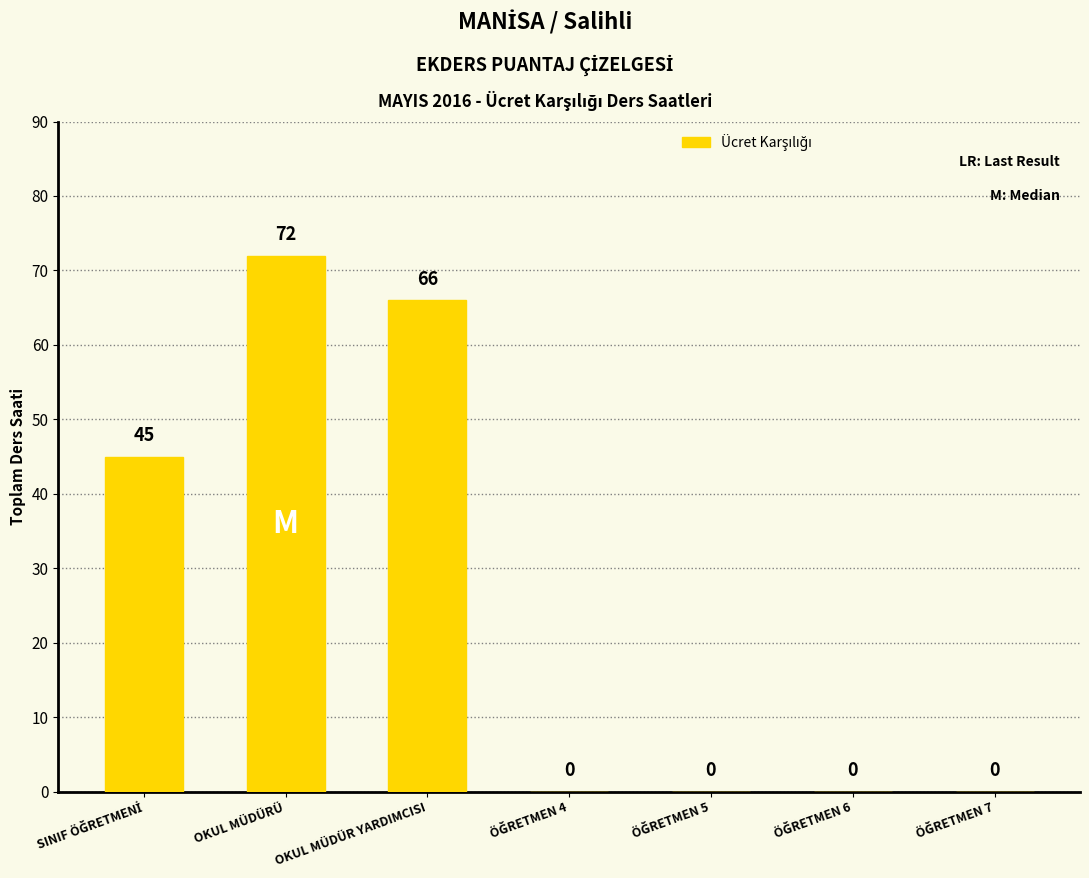

Which category has the highest value across all series?

OKUL MÜDÜRÜ